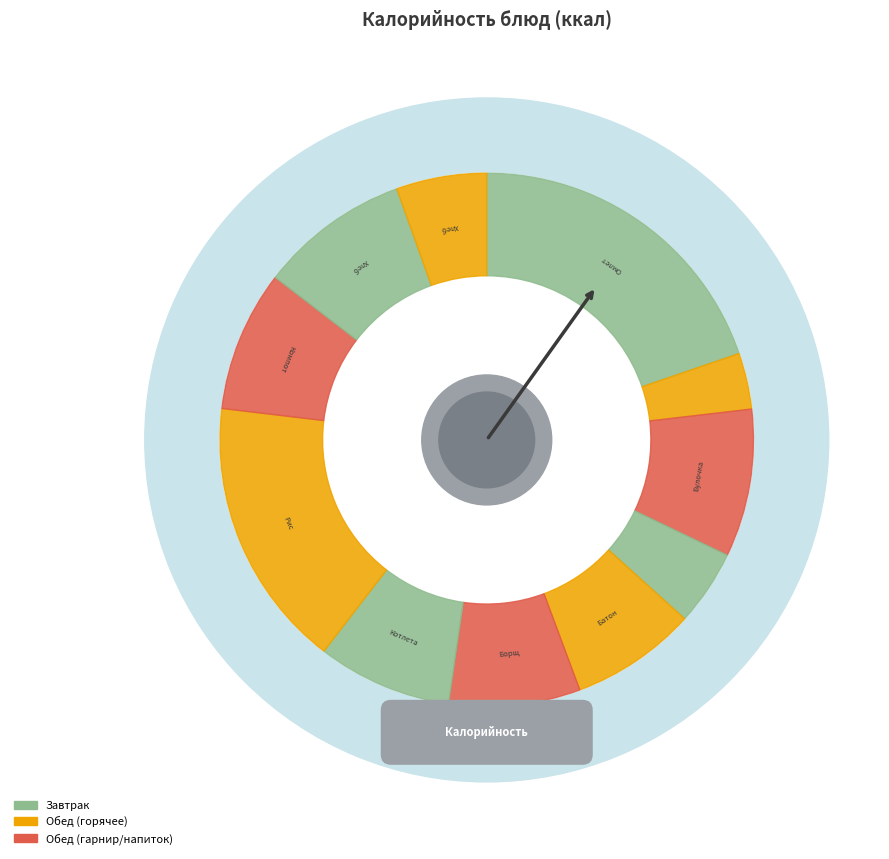

How much of the chart is everything except Булочка домашняя?

91.0%